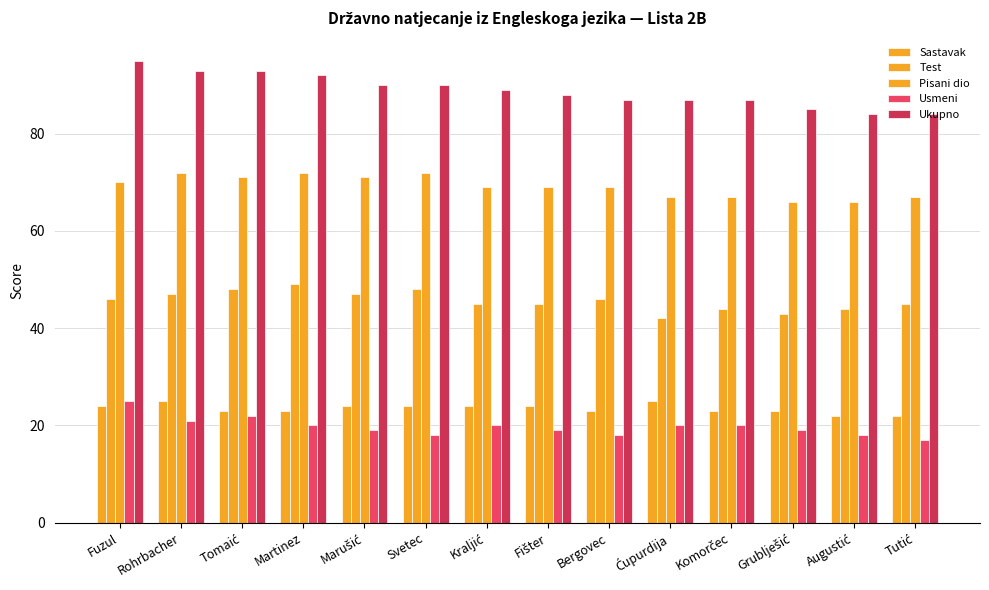

At which label does Ukupno reach its peak?

Fuzul